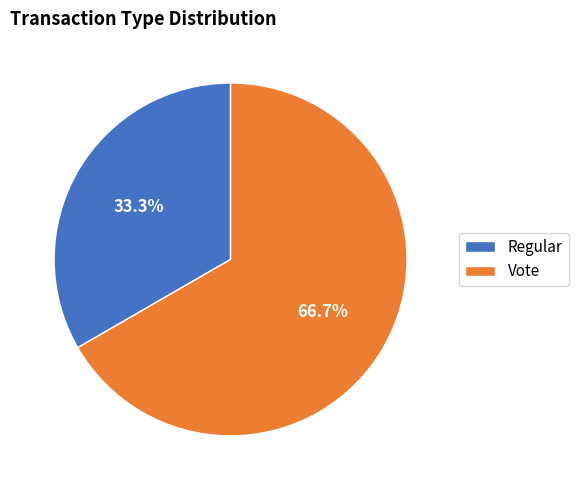

What percentage is NOT represented by Vote?

33.3%